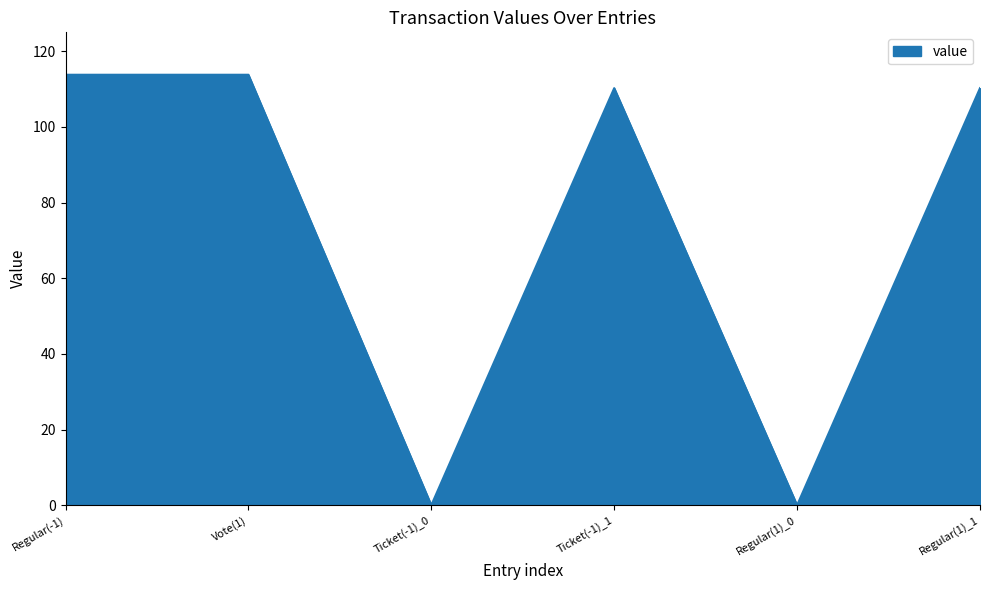

The value at Regular(1)_0 is 0.0. True or false?

True